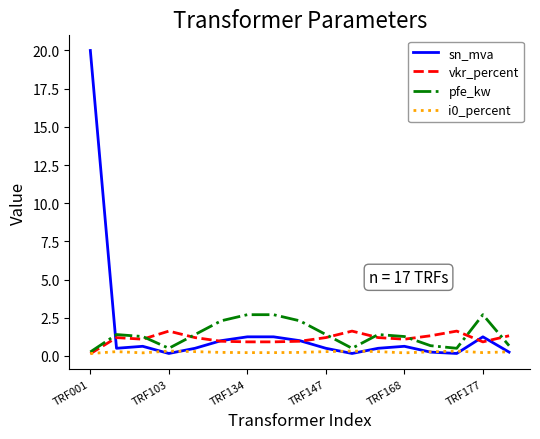

Which series has the largest range (max minus min)?

sn_mva